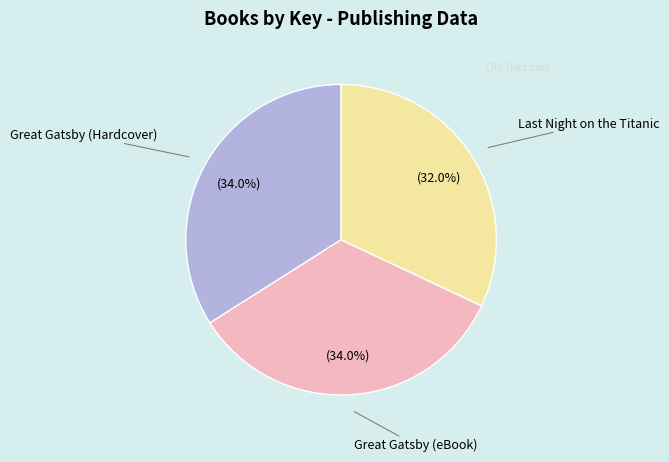

How many slices are in this pie chart?

3